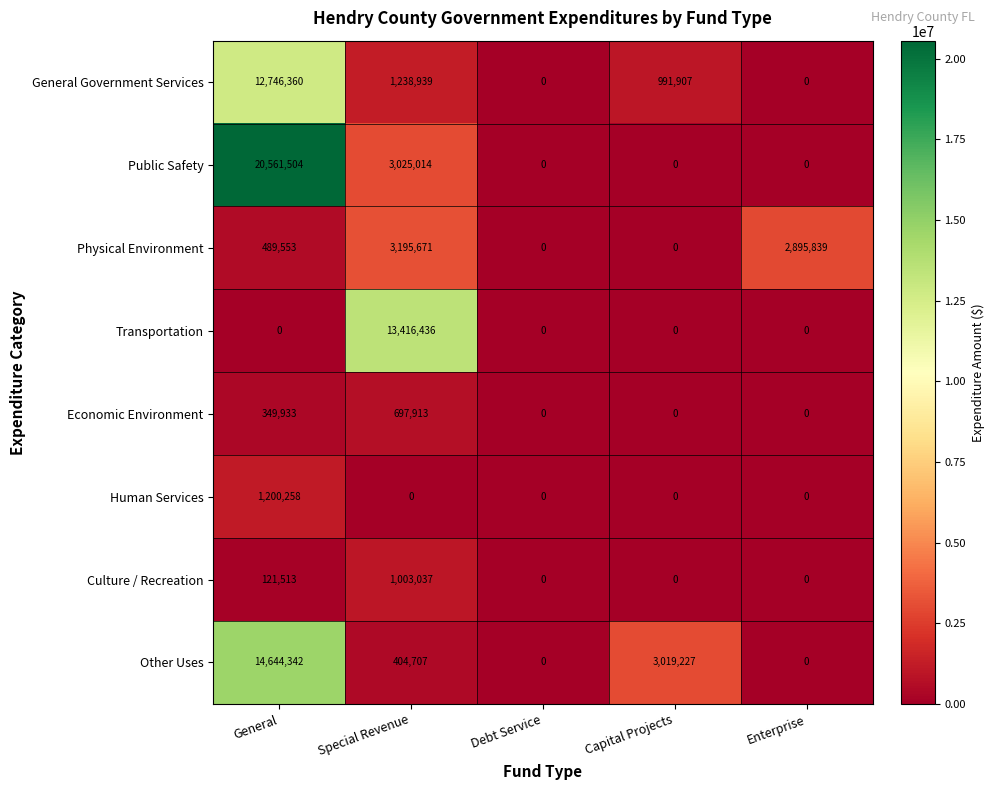

At General, list the series in order from largest to smallest.

Public Safety, Other Uses, General Government Services, Human Services, Physical Environment, Economic Environment, Culture / Recreation, Transportation